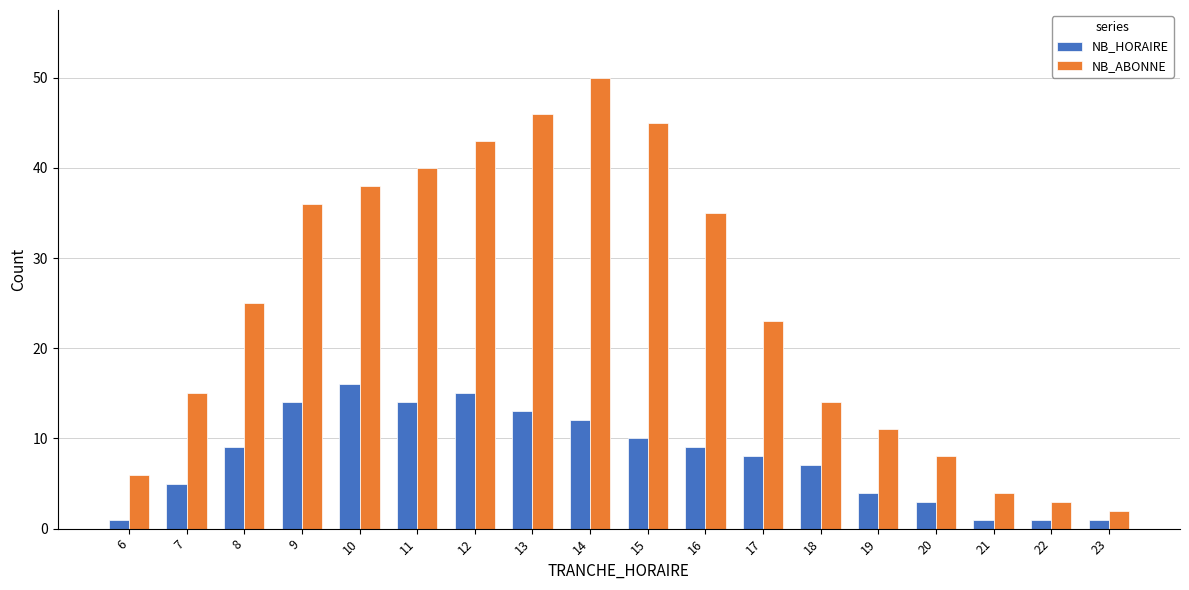

What is the average value of the NB_HORAIRE series?

8